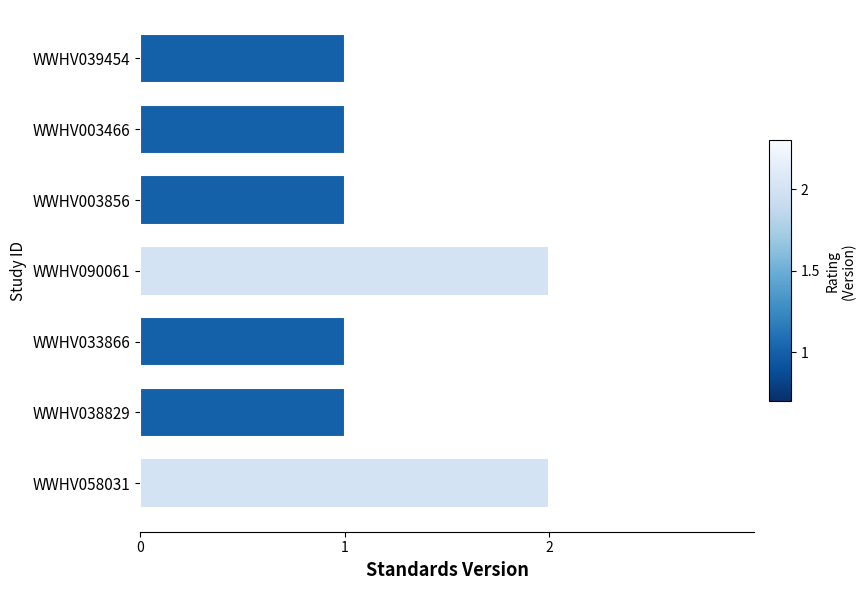

Are the bars horizontal?

Yes